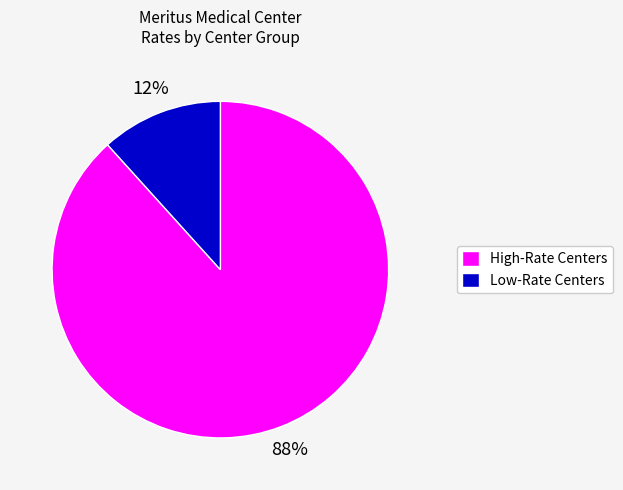

Do High-Rate Centers and Low-Rate Centers together represent more than half of the pie?

Yes